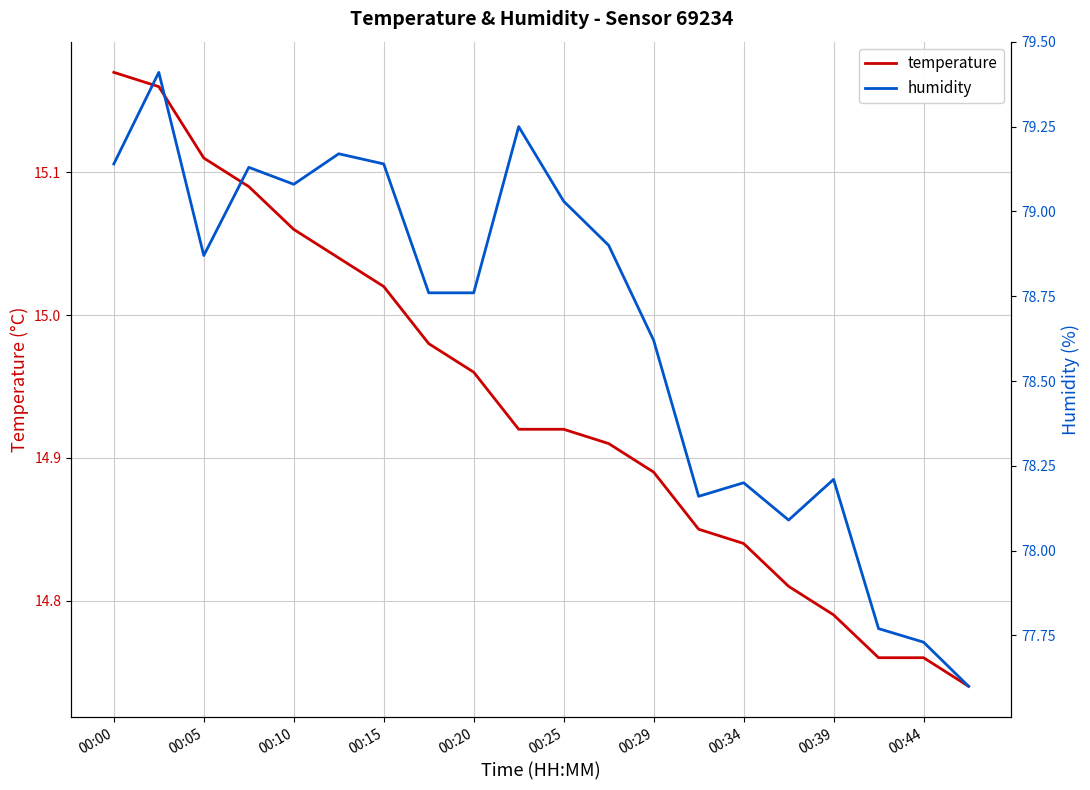

How many data points in humidity are above 78?

17